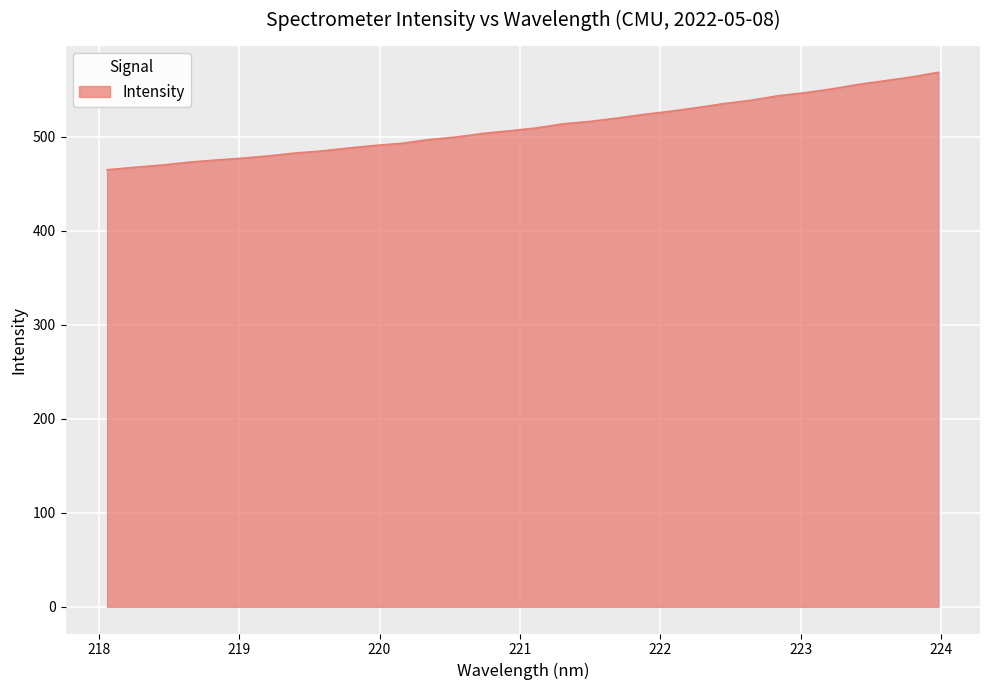

What is the greatest value displayed?

568.8